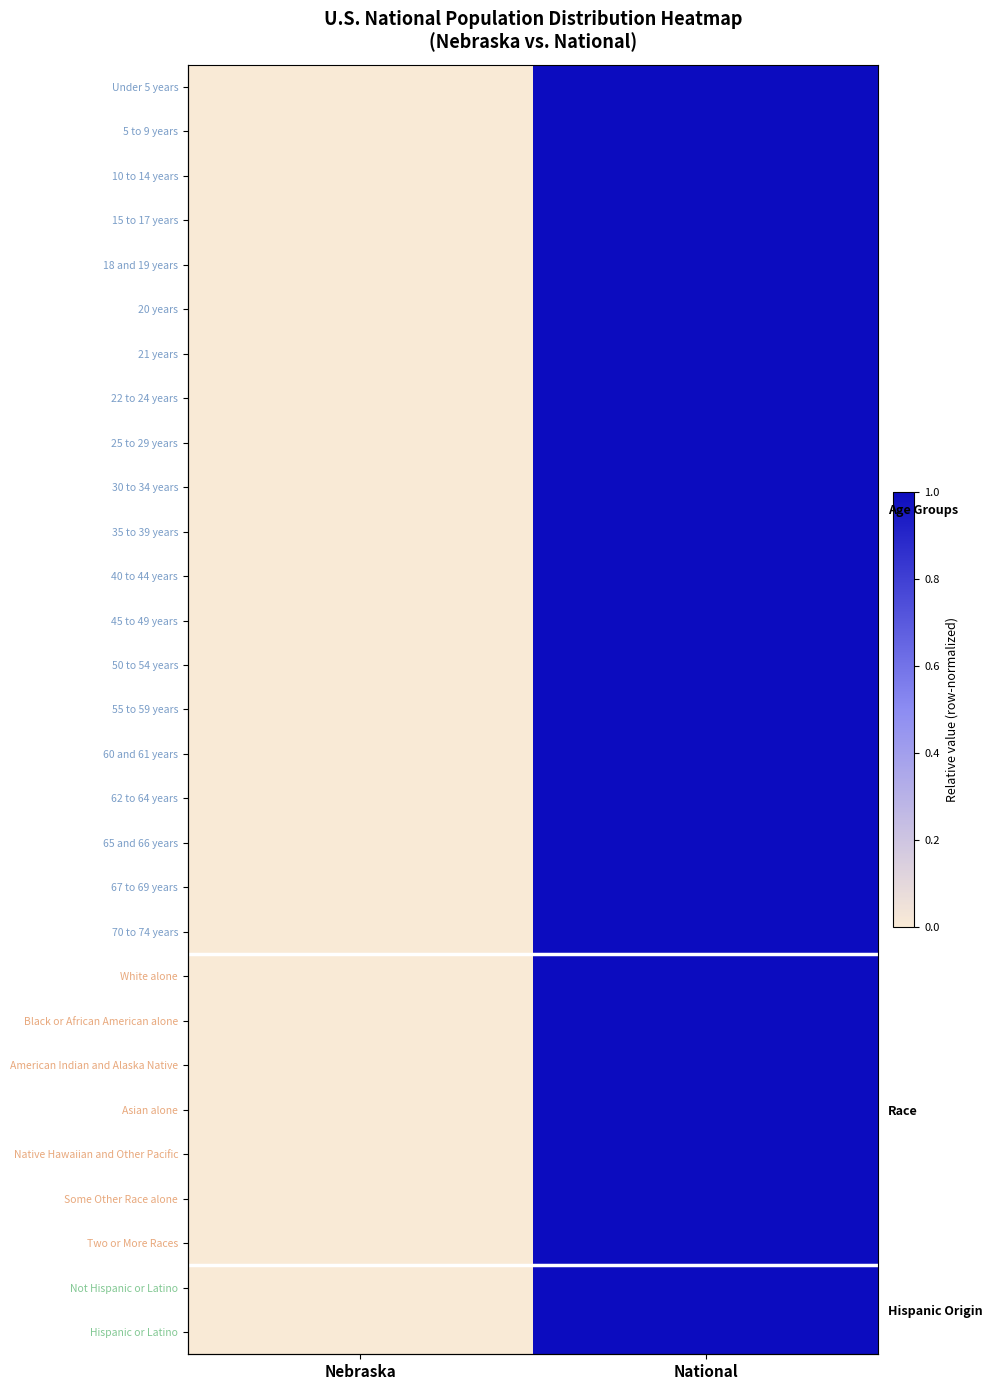

At how many categories does at least one series exceed 0?

1